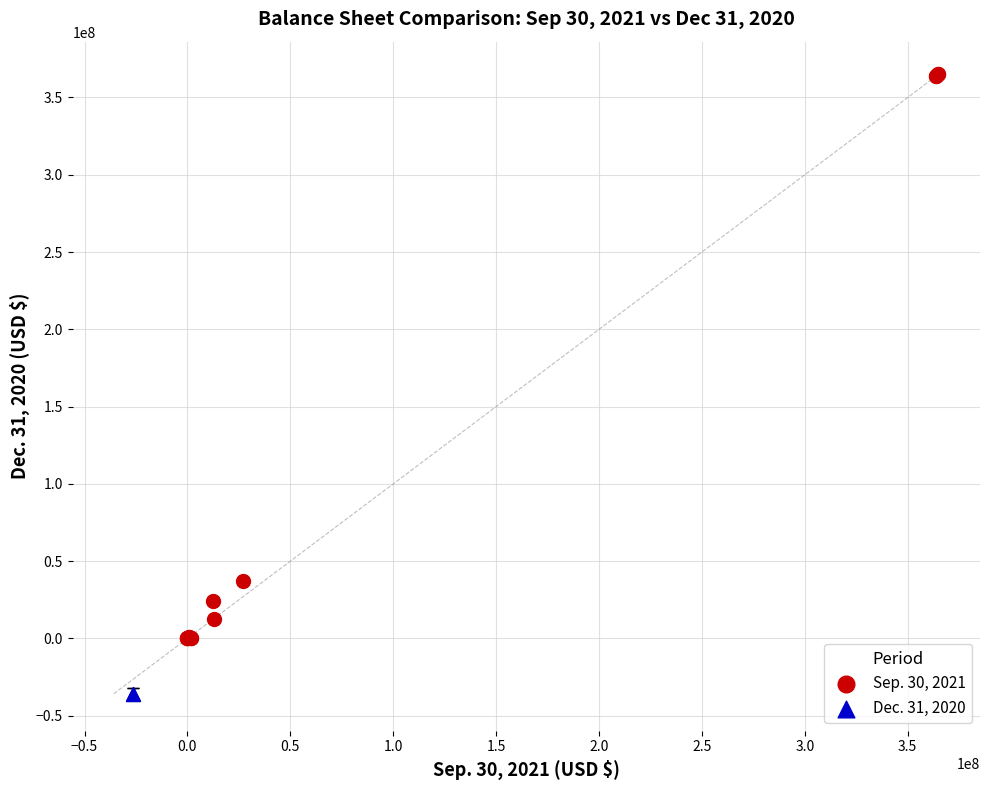

What are all the series names shown in the legend?

Sep. 30, 2021, Dec. 31, 2020